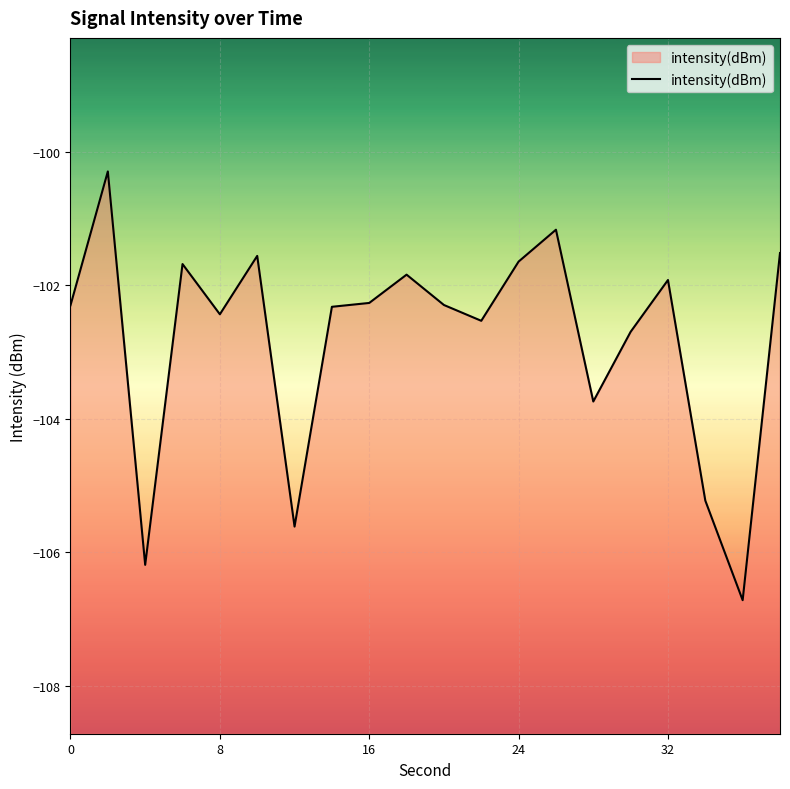

What is the minimum value shown in the chart?

-106.7